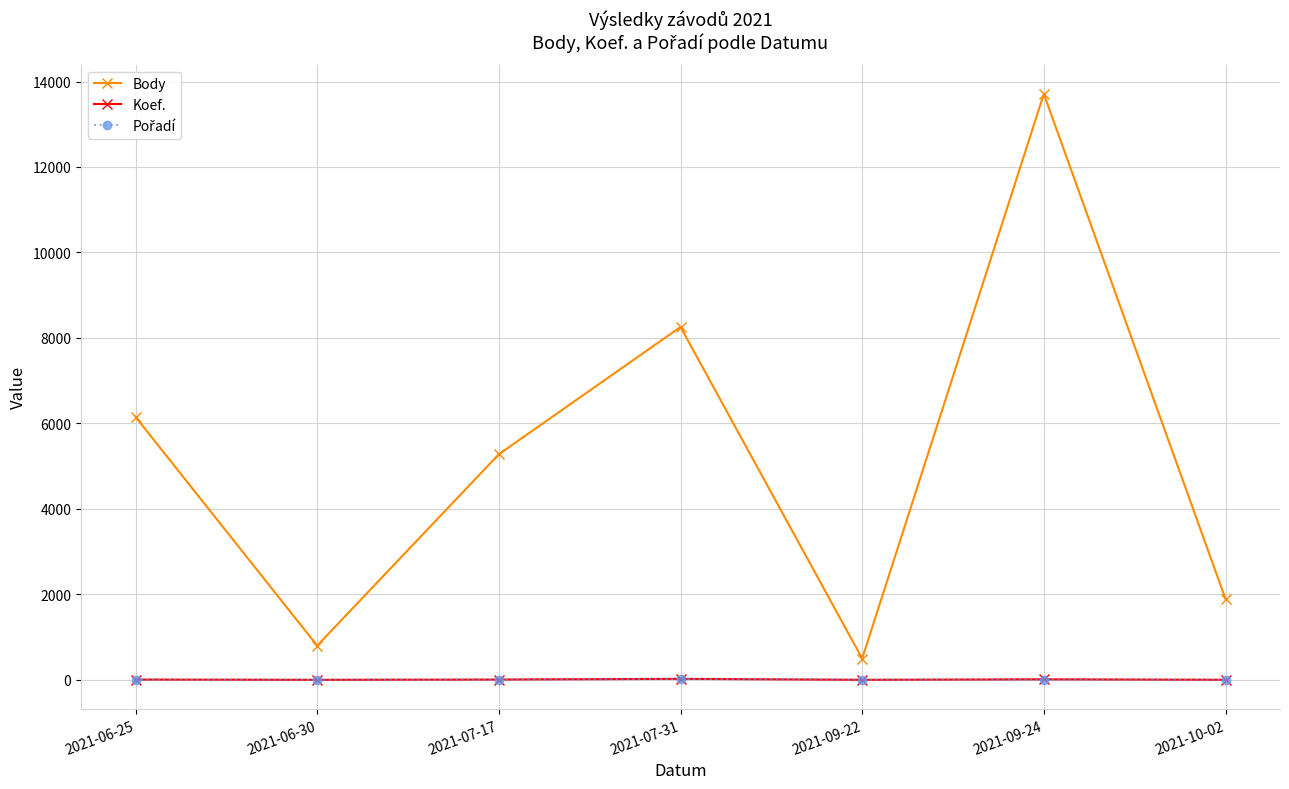

What is the label of the 5th point from the left?

2021-09-22